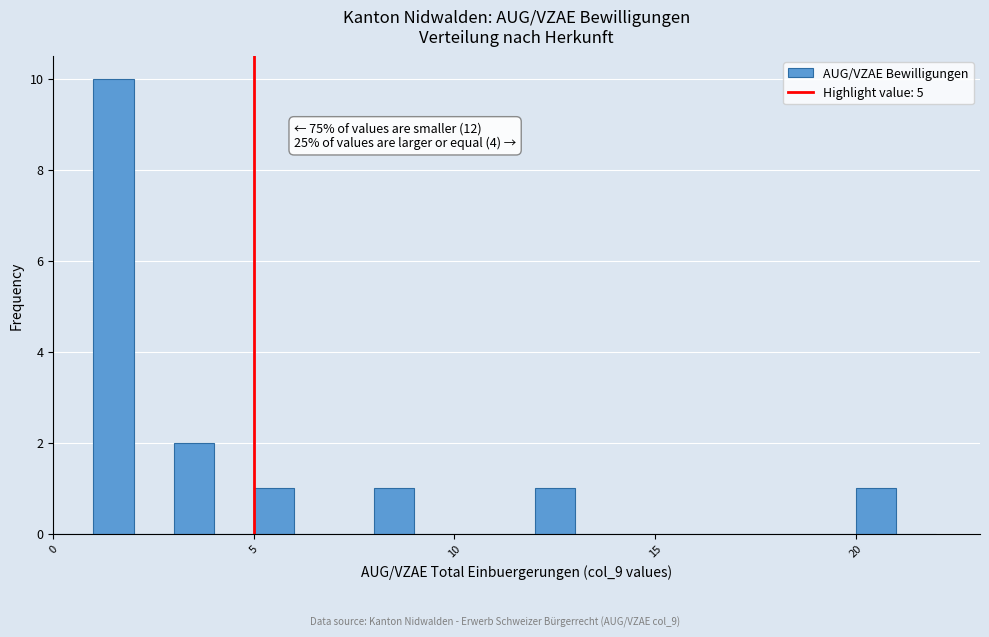

Read against the x-axis, roughly where is the centre of the tallest bar?

1.5